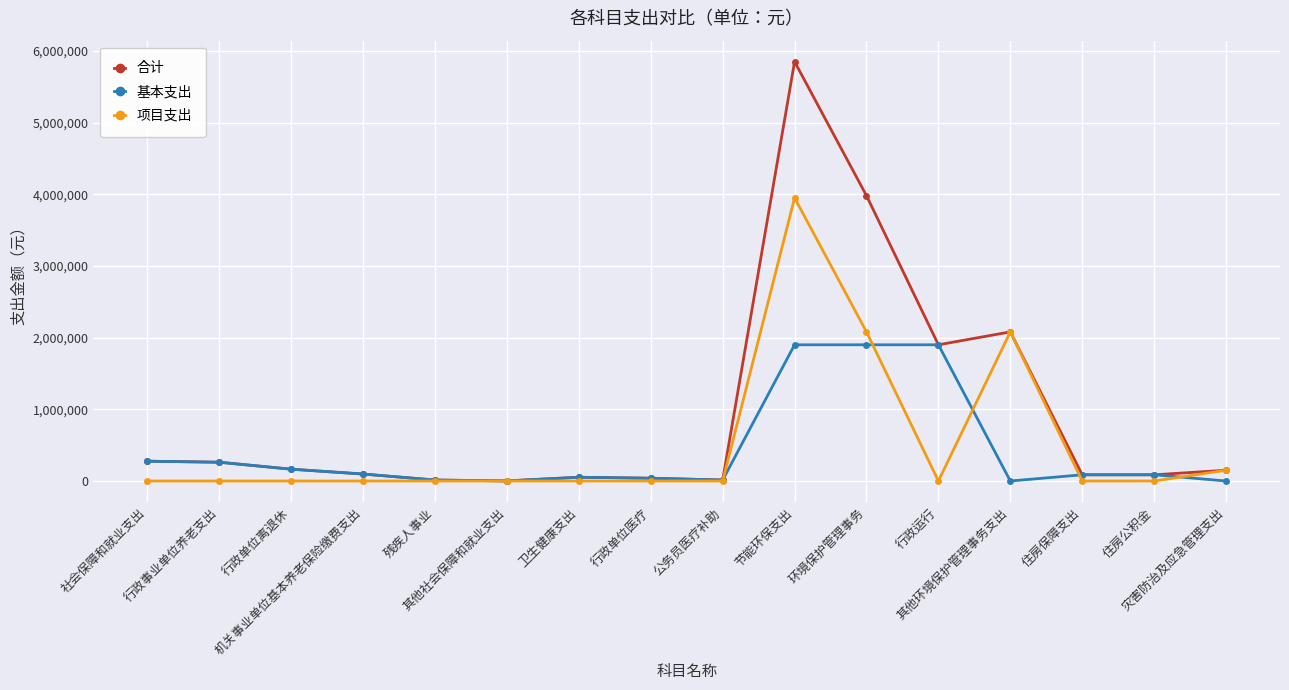

What is the difference between the maximum and minimum values in the 项目支出 series?

3950000.0